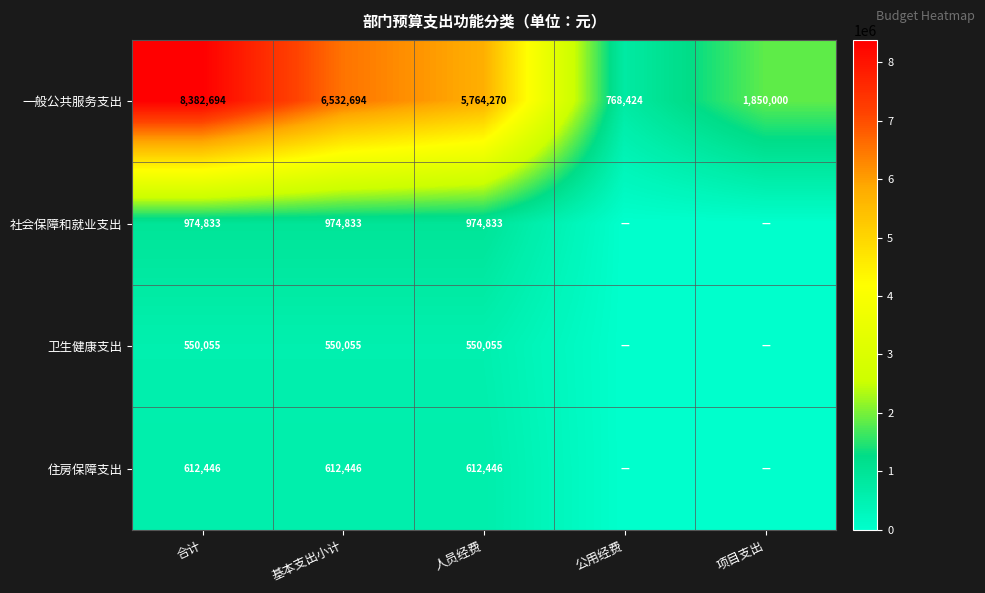

The value of 一般公共服务支出 at 项目支出 is 1850000. True or false?

True